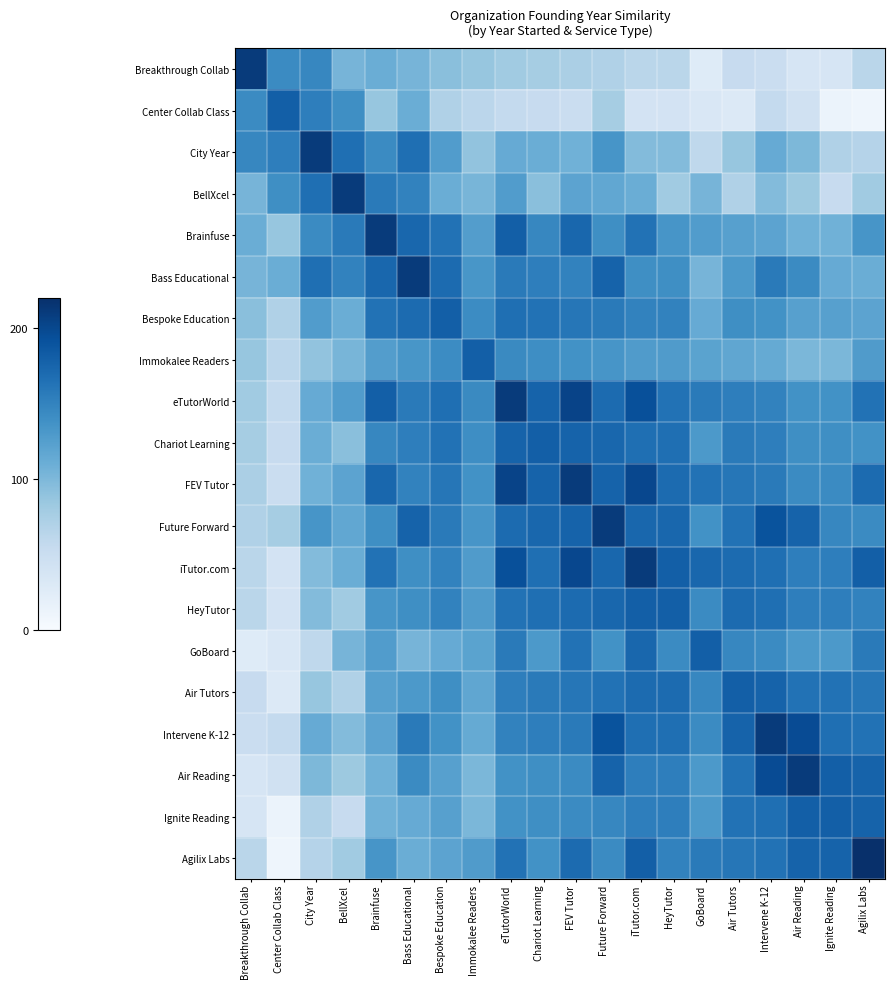

List the series in order of their peak value, highest first.

Agilix Labs, Breakthrough Collab, City Year, BellXcel, Brainfuse, Bass Educational, eTutorWorld, FEV Tutor, Future Forward, iTutor.com, Intervene K-12, Air Reading, Center Collab Class, Bespoke Education, Immokalee Readers, Chariot Learning, HeyTutor, GoBoard, Air Tutors, Ignite Reading